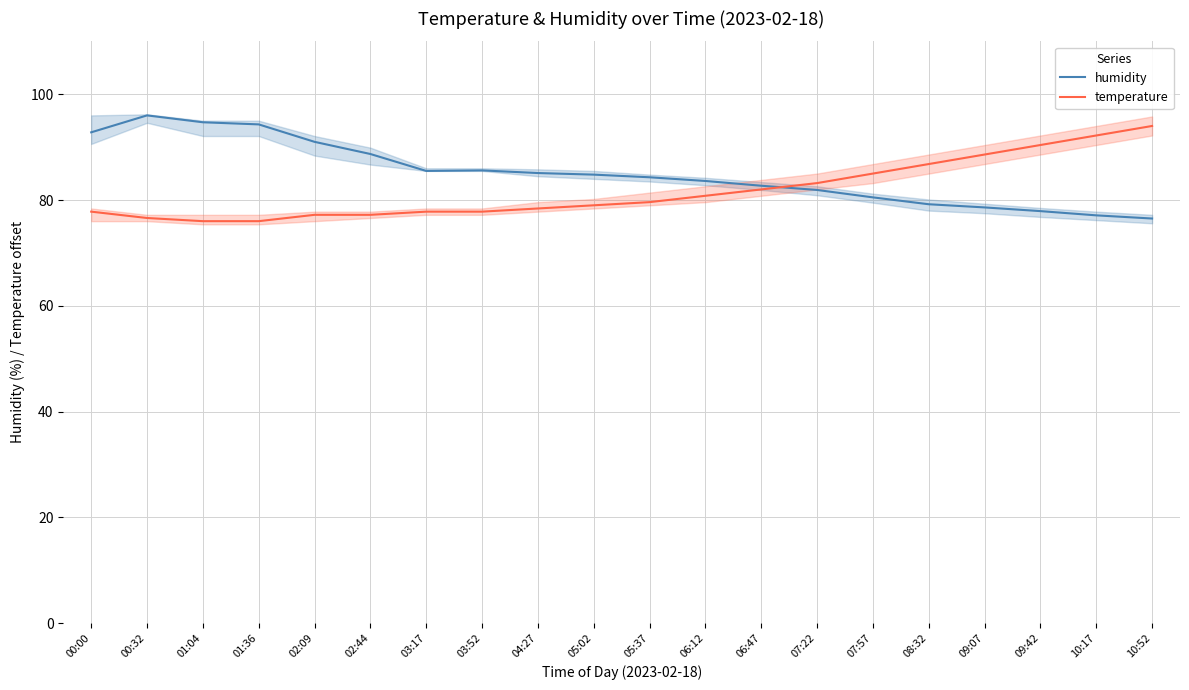

At which label does humidity first exceed 84?

00:00